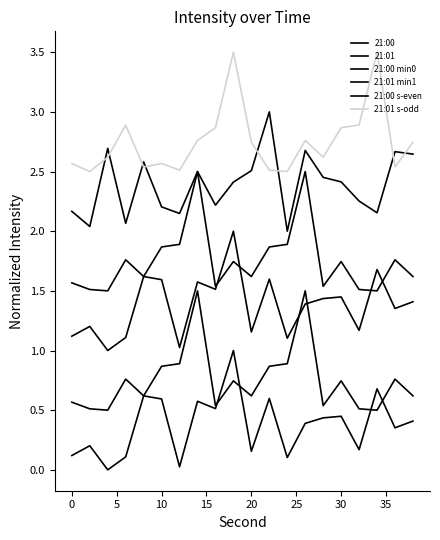

Does the chart display data point markers on the line(s)?

No